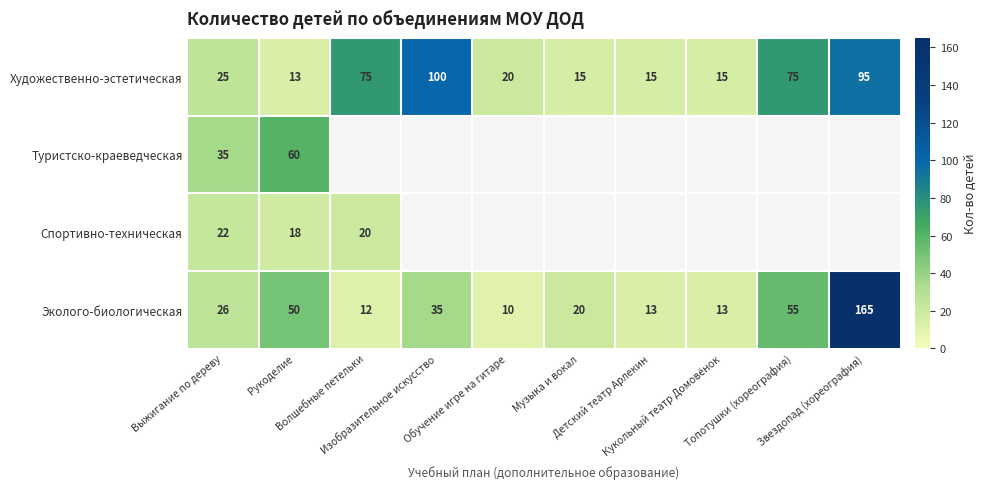

What is the difference between the maximum and minimum values in the Эколого-биологическая series?

155